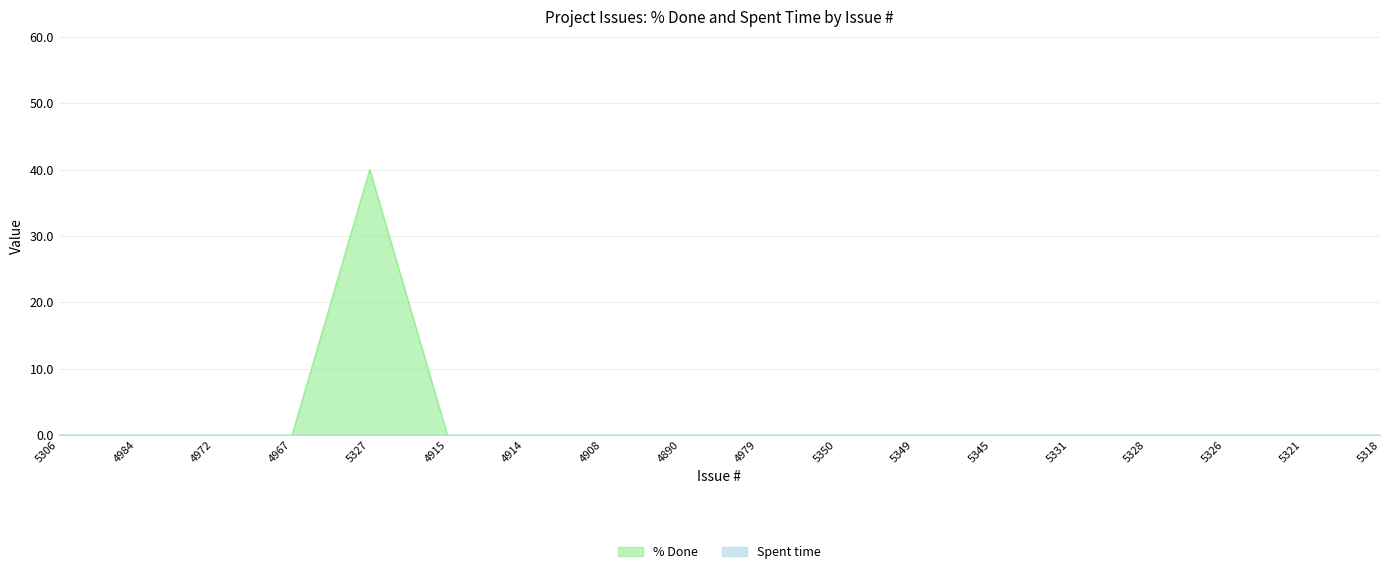

The chart shows a value of 0 at 4979. True or false?

True